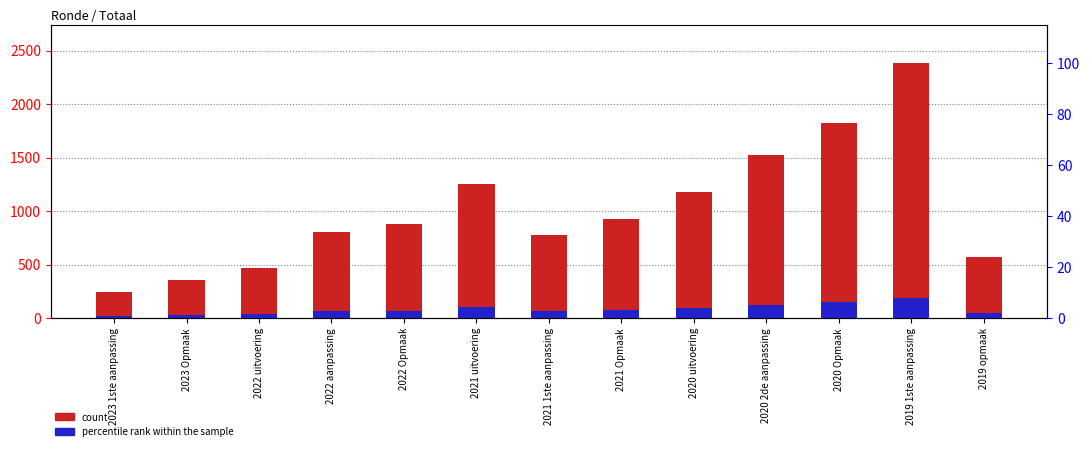

Which series has the largest total across all categories?

count